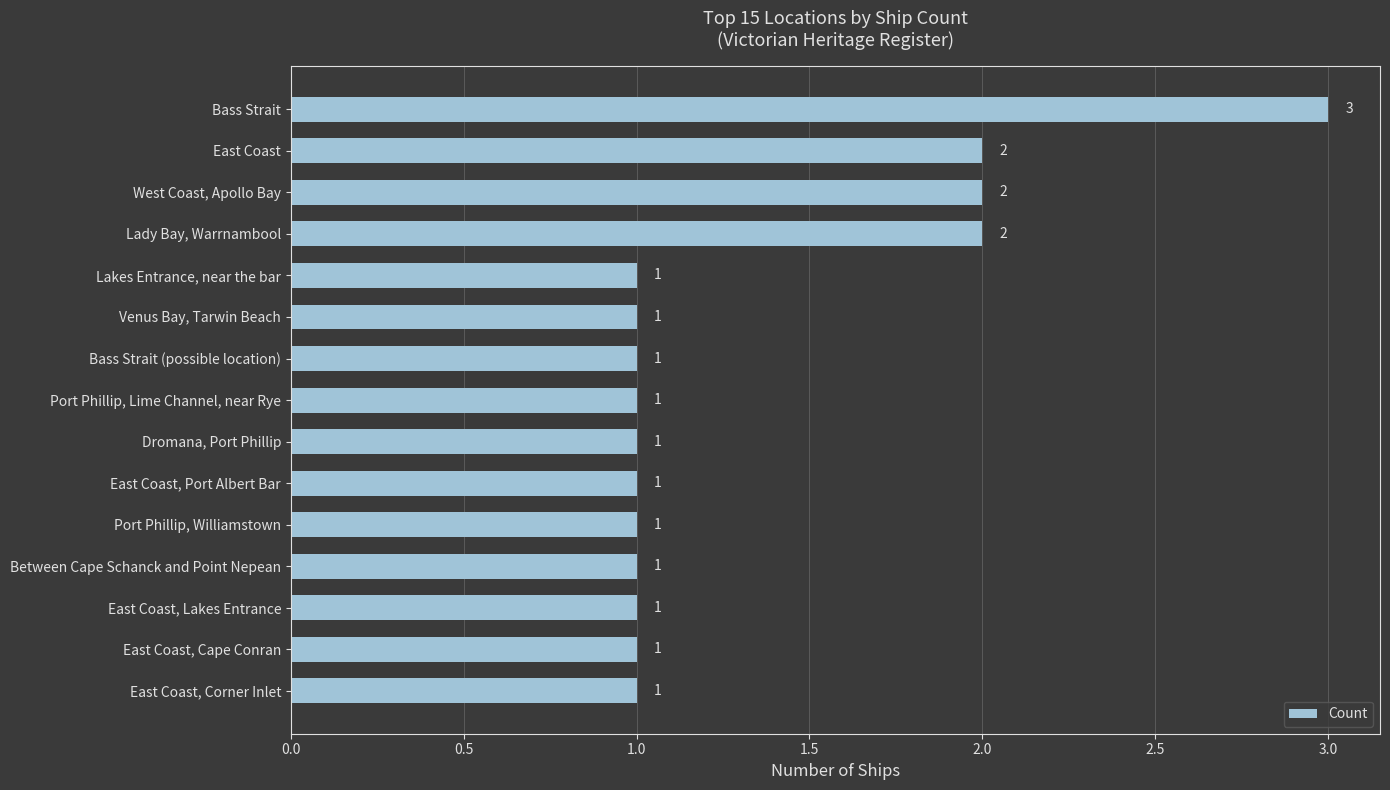

What is the value of the 1st bar from the top?

3